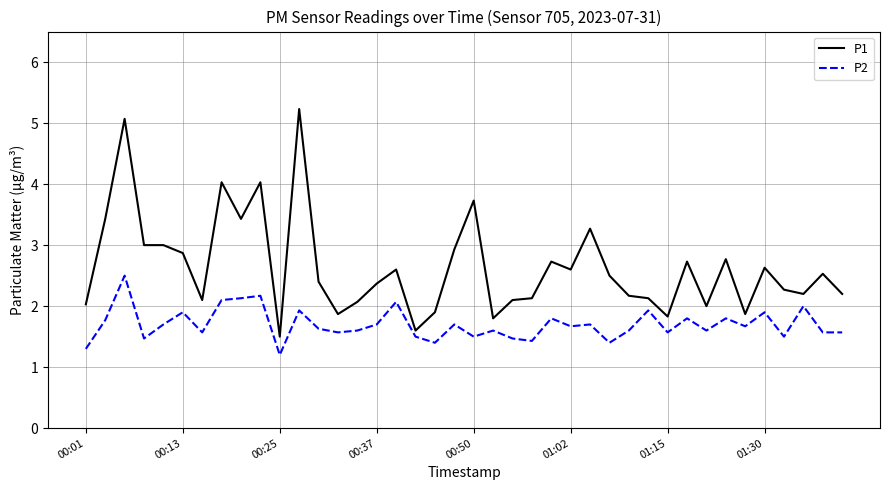

List the series in order of their overall mean, lowest first.

P2, P1